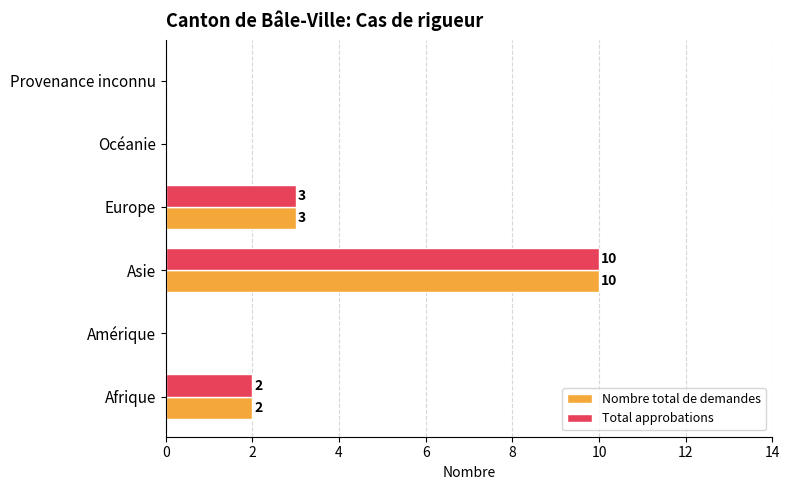

What are all the series names shown in the legend?

Nombre total de demandes, Total approbations